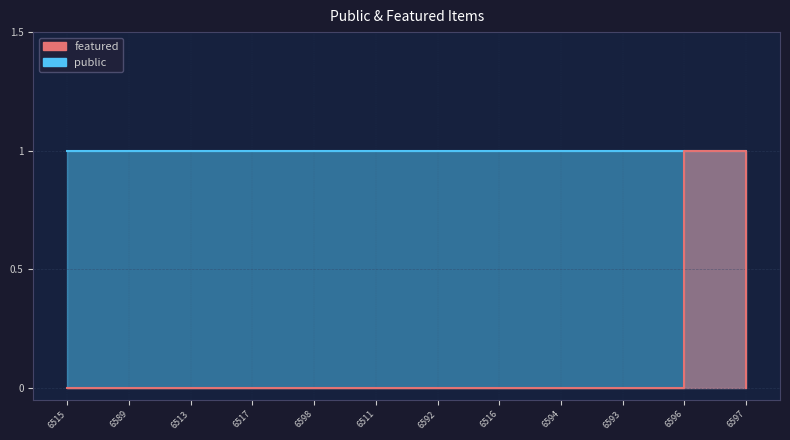

What is the change in value from 6592 to 6596?

+1